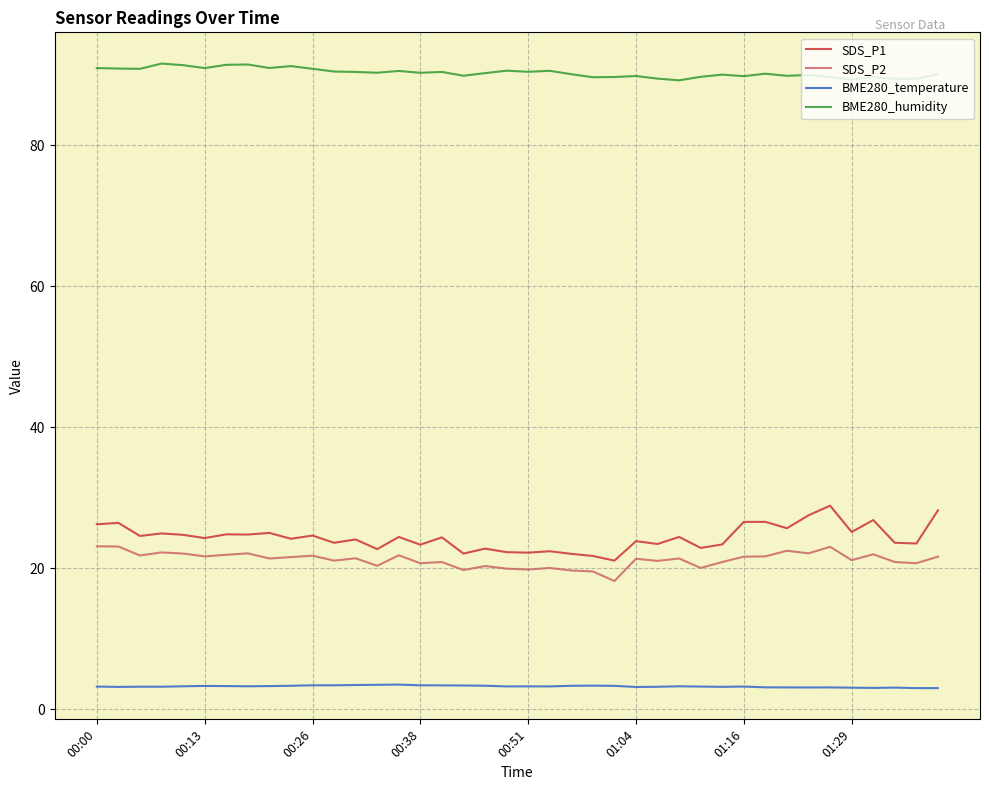

Which series has the widest spread of values?

SDS_P1